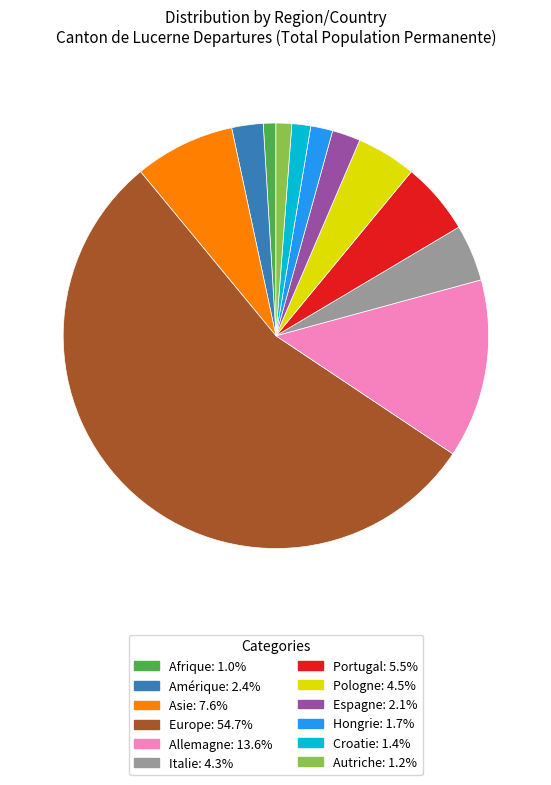

Is it true that Afrique is 1% of the pie?

True